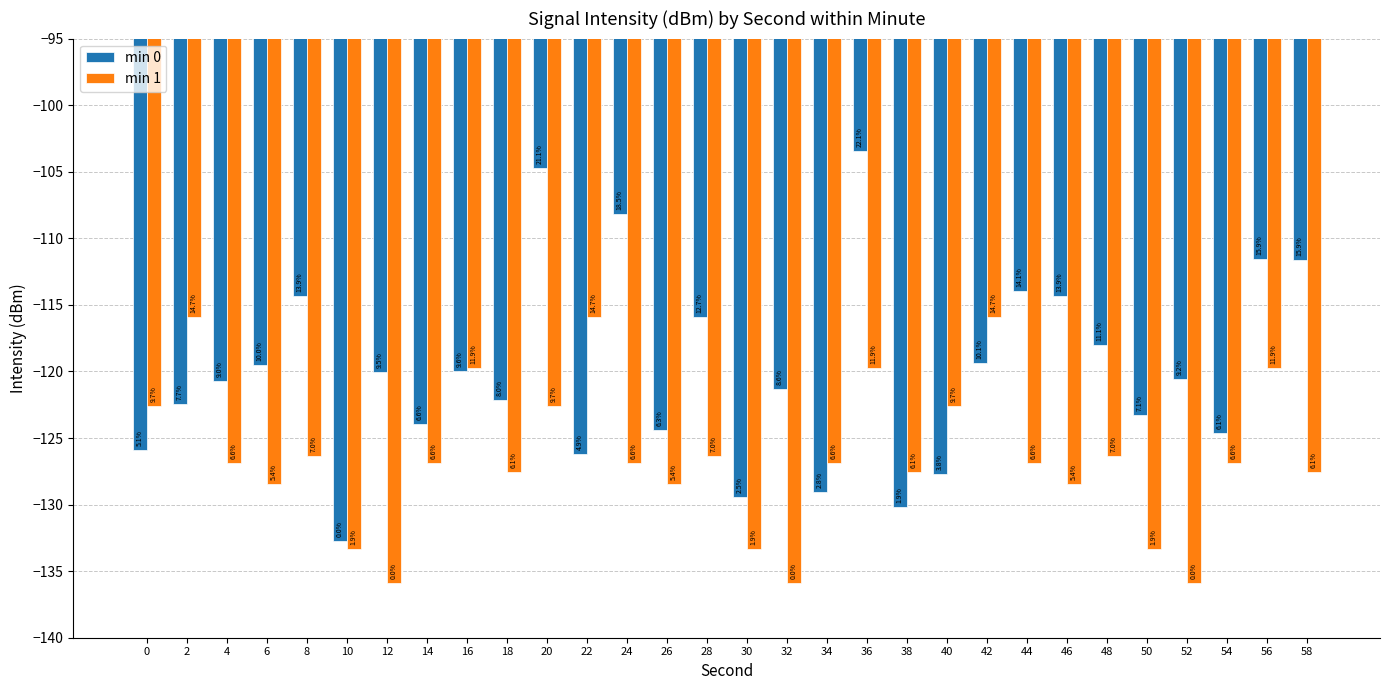

What are all the series names shown in the legend?

min 0, min 1